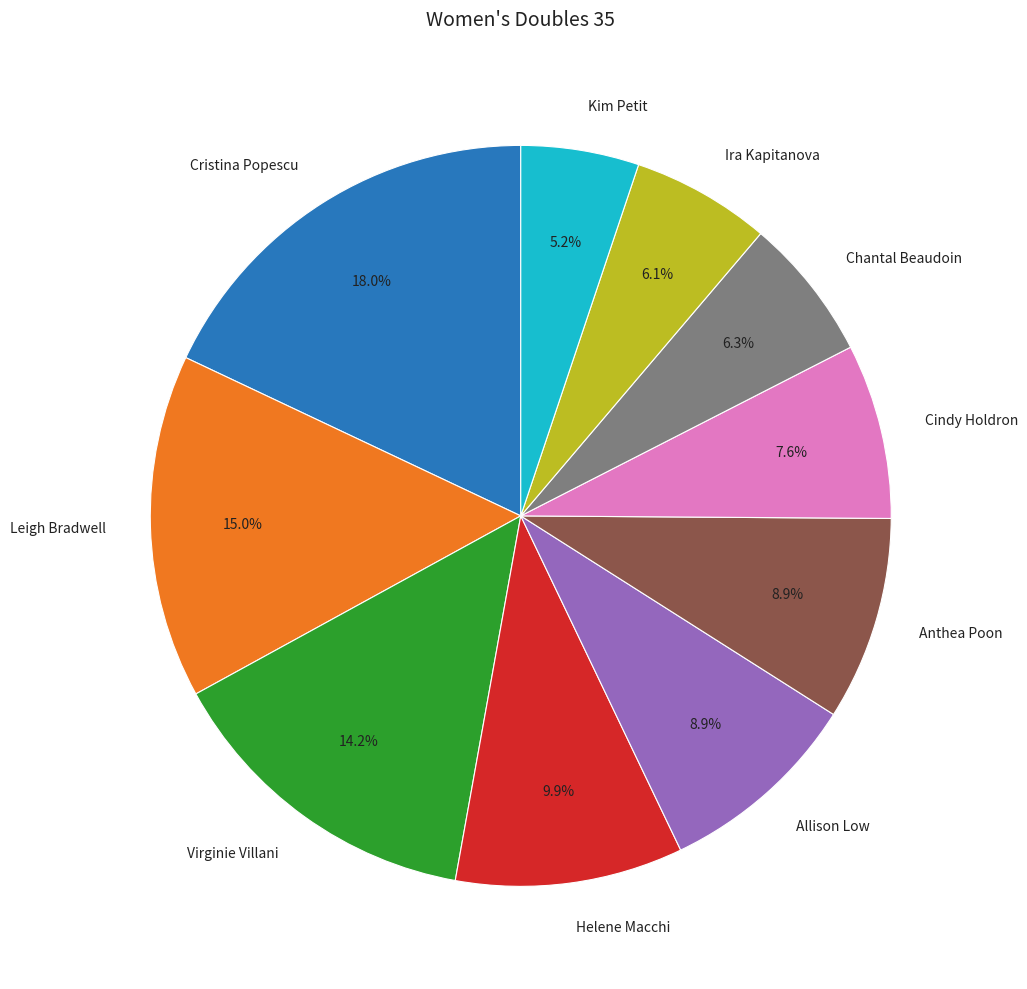

What is the largest slice in the pie chart?

Cristina Popescu